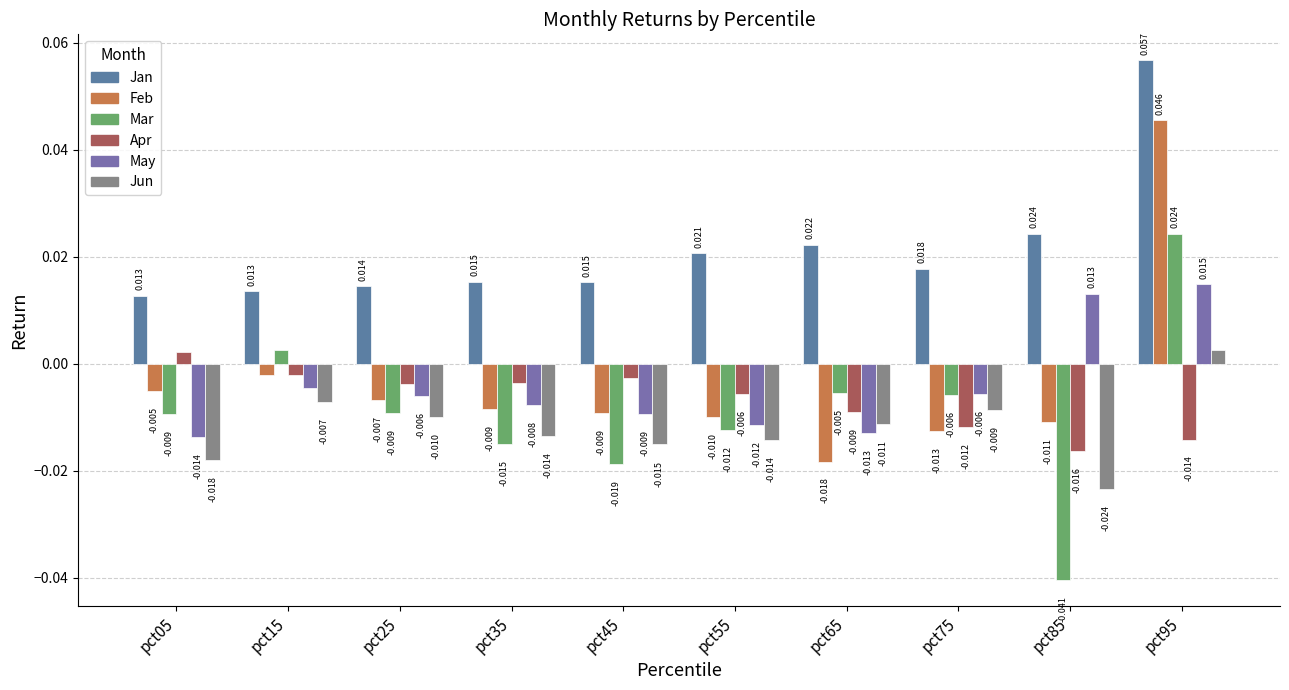

Does the chart contain stacked bars?

No